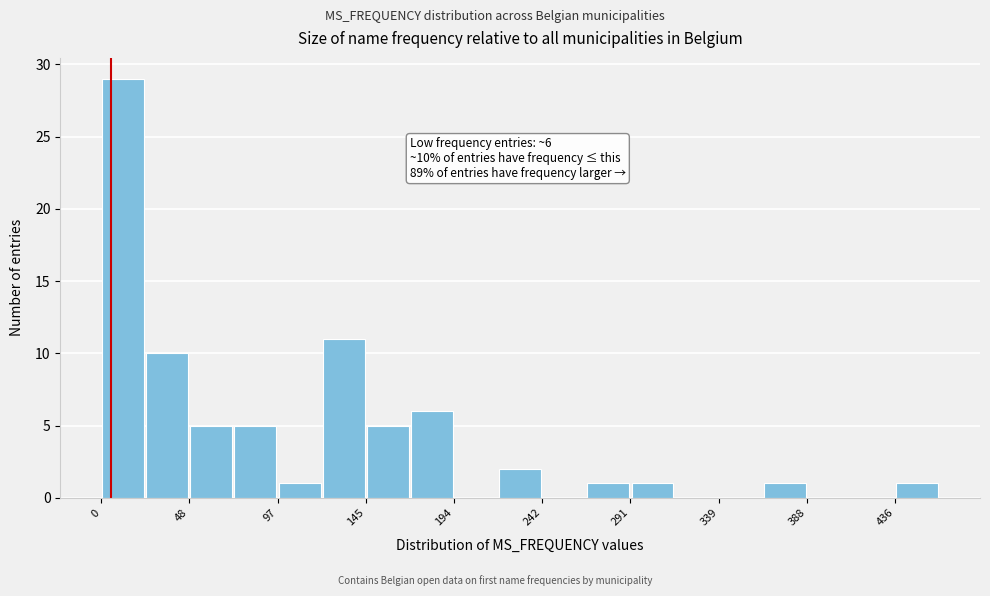

Over which range of the x-axis is the bar tallest?

0 to 25